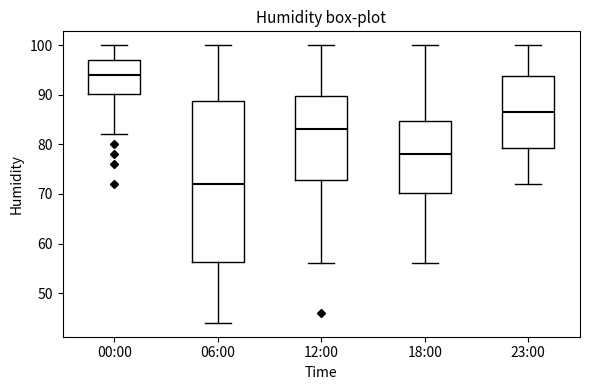

Reading left to right, transcribe this box plot: for each box, give where its median line is, the range the box spans, and where its two whiskers end, as read against the y-axis. The values are not printed on the chart, so give them approximately, as read against the axis.

00:00: median 94, box 90 to 97, whiskers 82 to 100
06:00: median 72, box 56 to 89, whiskers 44 to 100
12:00: median 83, box 73 to 90, whiskers 56 to 100
18:00: median 78, box 70 to 85, whiskers 56 to 100
23:00: median 87, box 79 to 94, whiskers 72 to 100